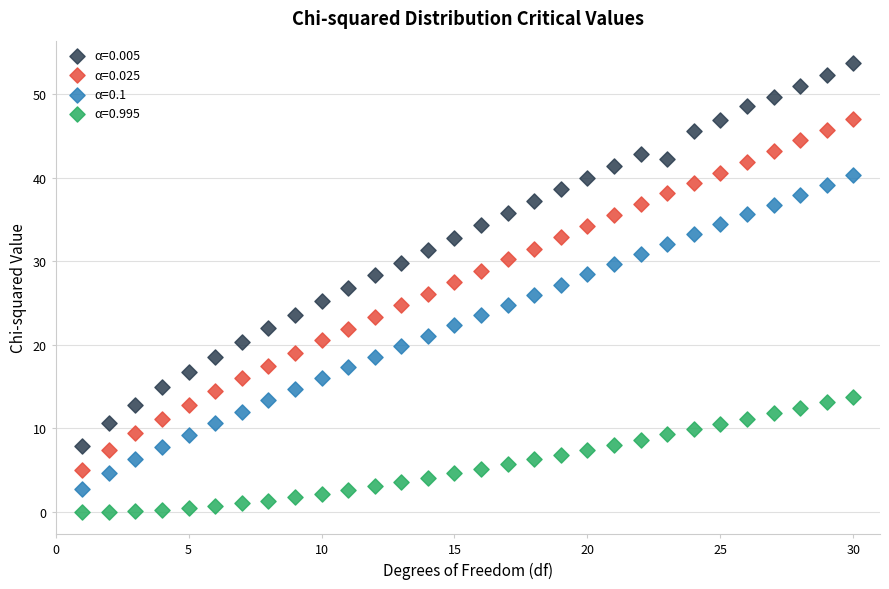

Which series has the largest Y range (max minus min)?

α=0.005